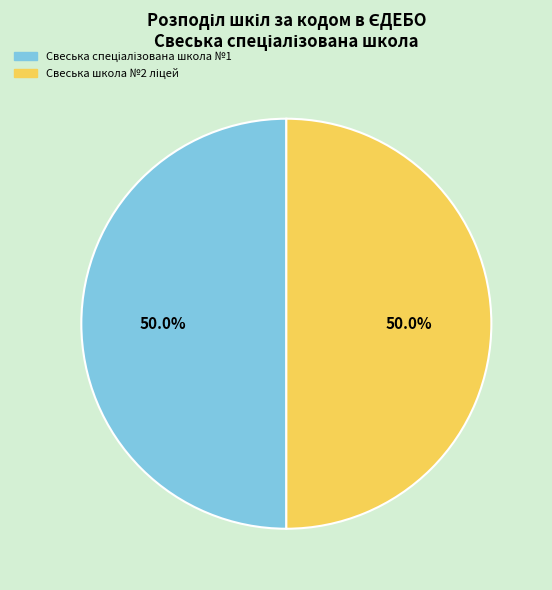

To the nearest percent, what portion does Свеська школа №2 ліцей represent?

50%